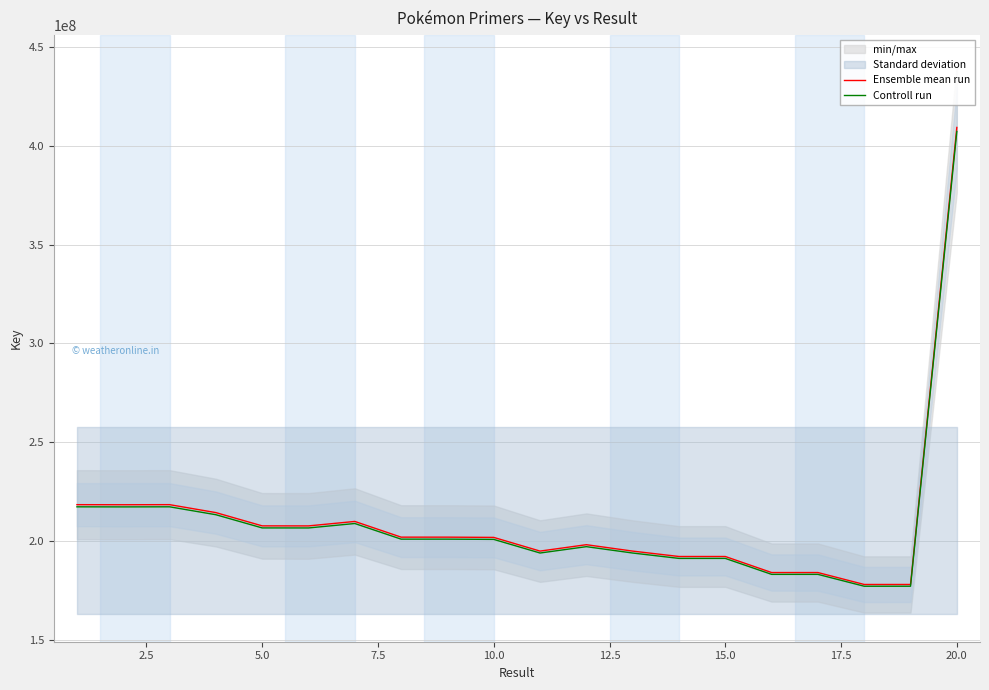

How many values in the Ensemble mean run series exceed 201881472?

9